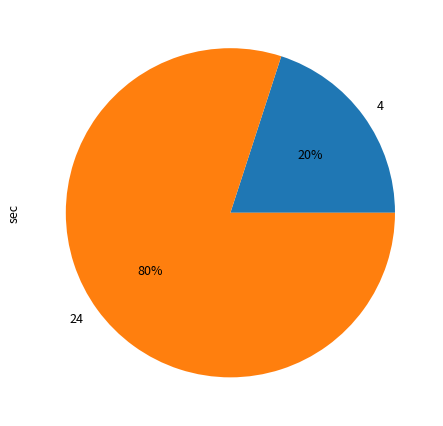

What is the largest slice in the pie chart?

24